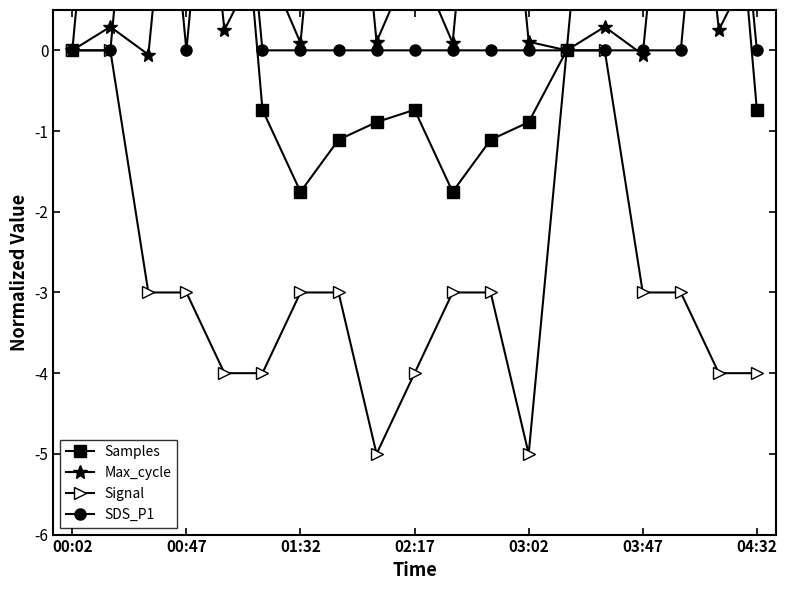

How many categories are shown in the chart?

19